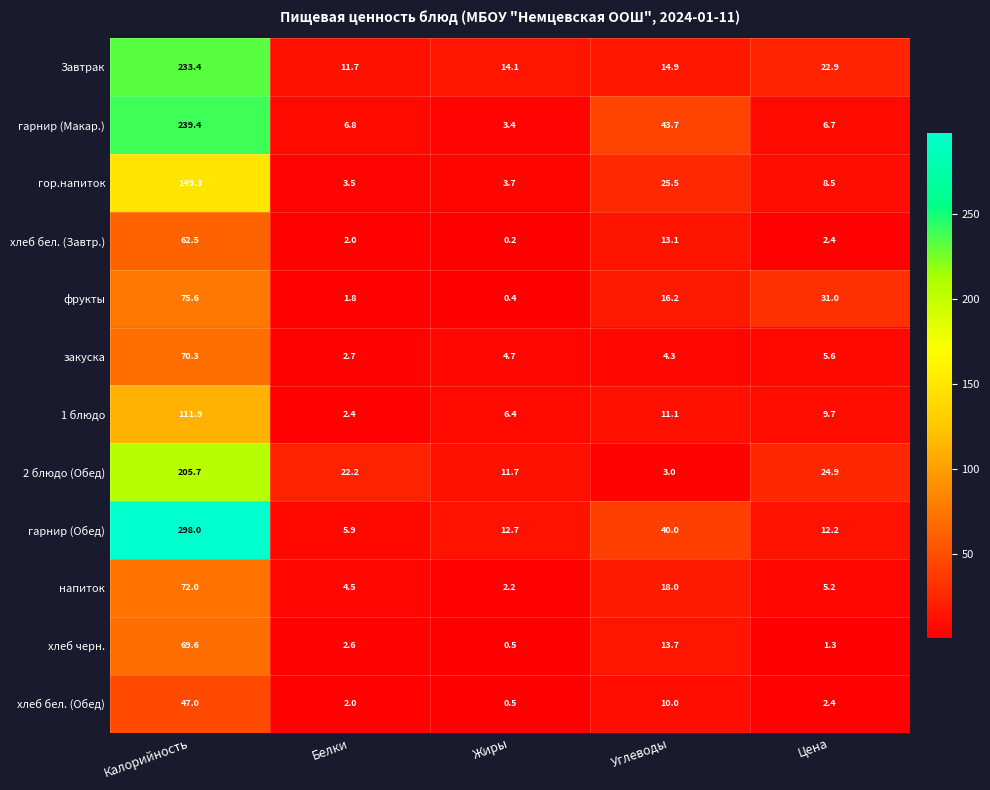

Count the number of data series in this chart.

12